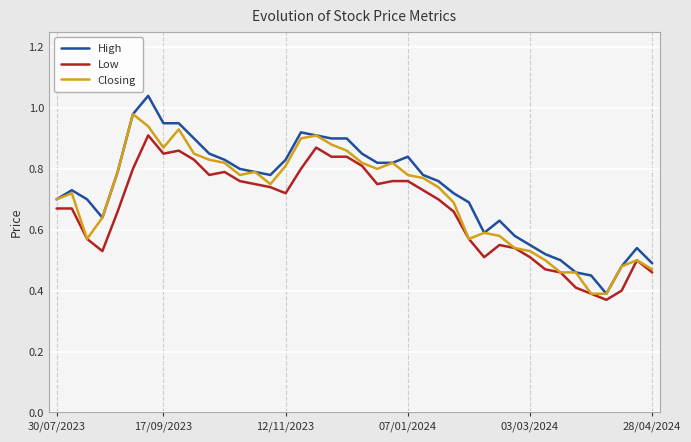

List the series in order of their peak value, highest first.

High, Closing, Low